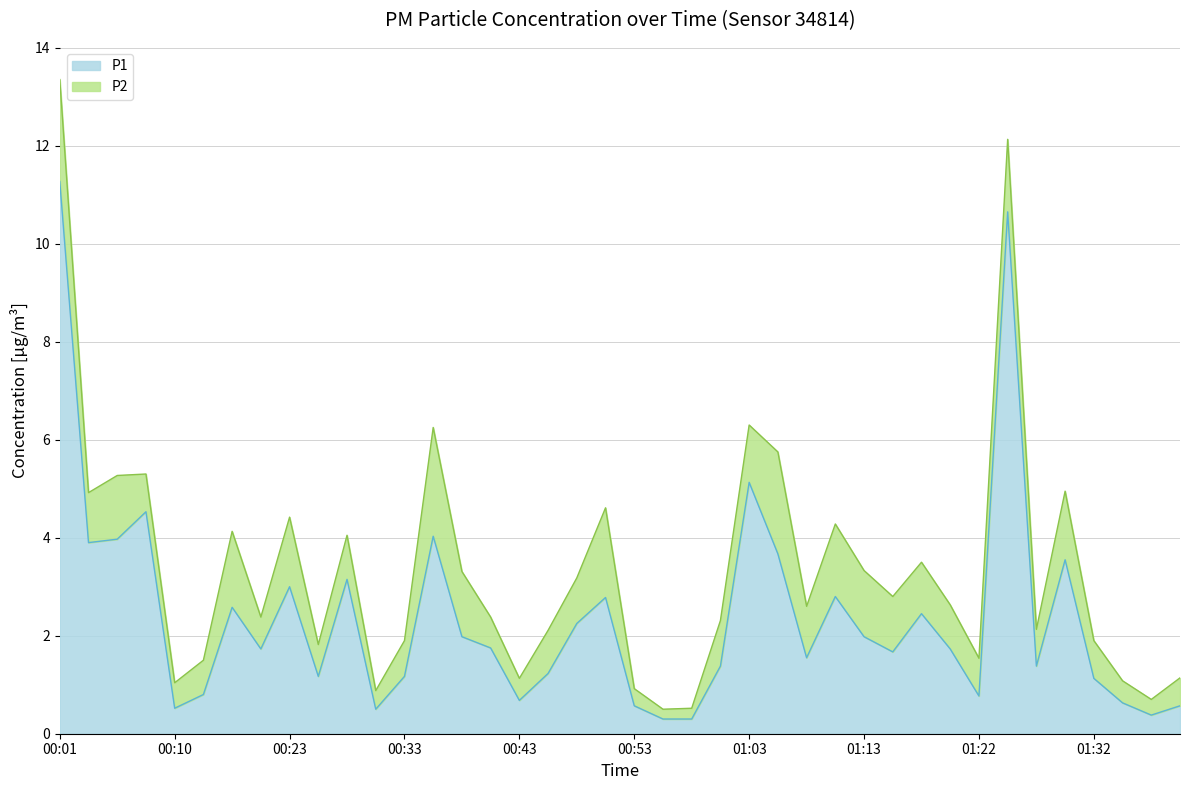

What is the change in value from 00:43 to 01:30?

+2.9